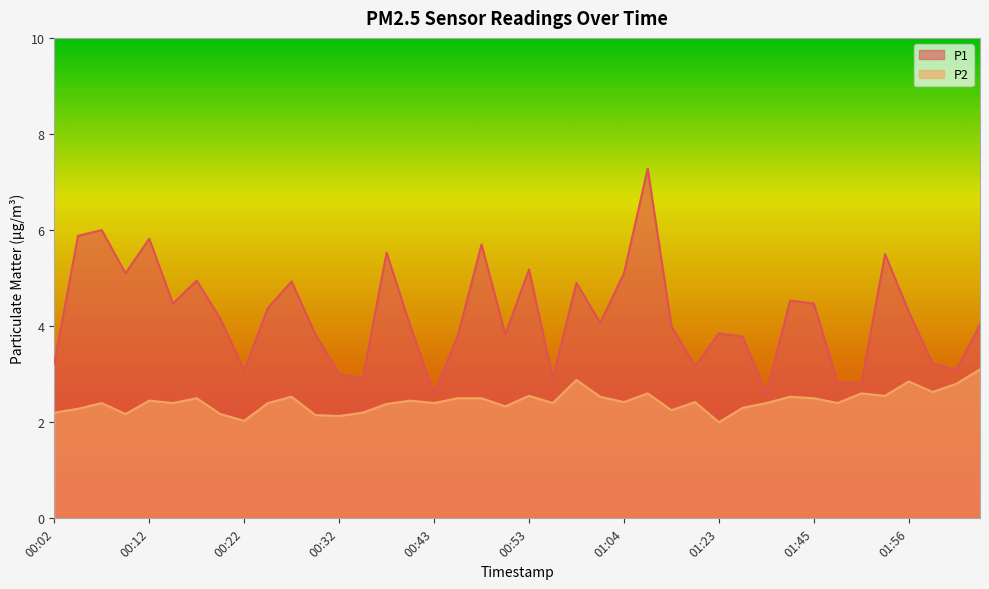

Rank the categories by P1 value from highest to lowest.

01:09, 00:07, 00:04, 00:12, 00:48, 00:37, 01:53, 00:53, 00:10, 01:04, 00:17, 00:27, 00:58, 01:43, 00:15, 01:45, 00:25, 01:56, 00:20, 01:01, 02:06, 00:40, 01:12, 01:23, 00:30, 00:50, 00:45, 01:38, 00:02, 02:01, 01:20, 02:04, 00:22, 00:32, 00:35, 00:56, 01:48, 01:50, 00:43, 01:40